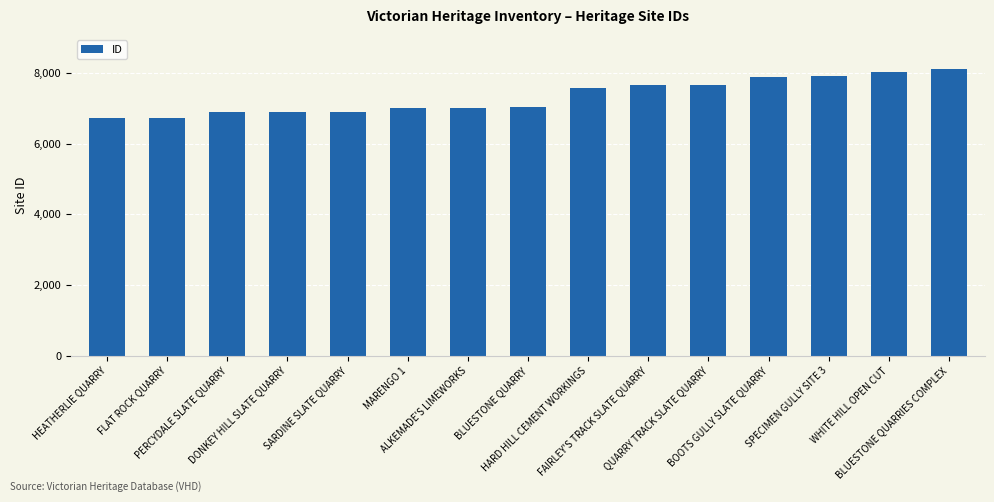

What is the value of the 1st bar from the left?

6738